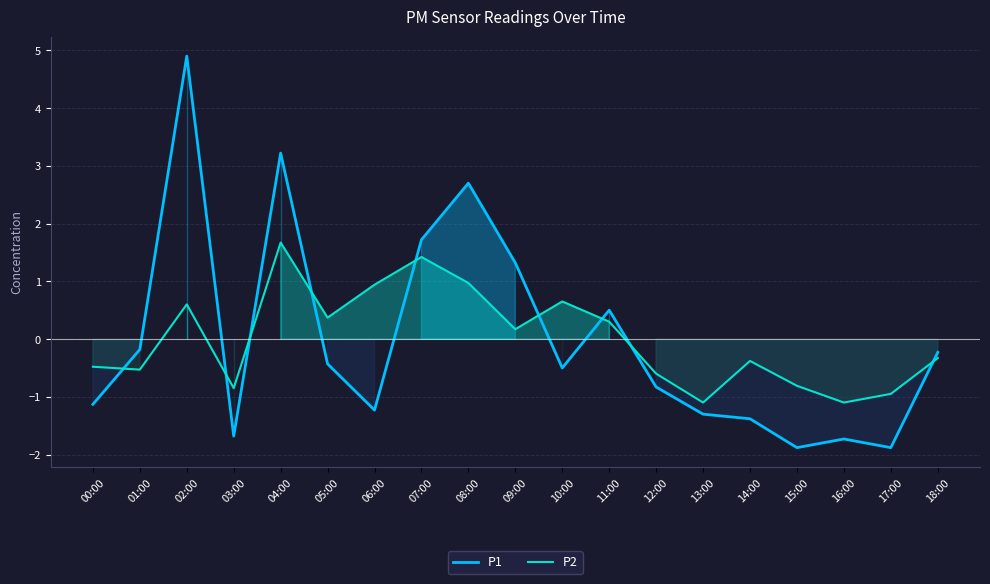

What is the difference between the maximum and minimum values in the P2 series?

2.8